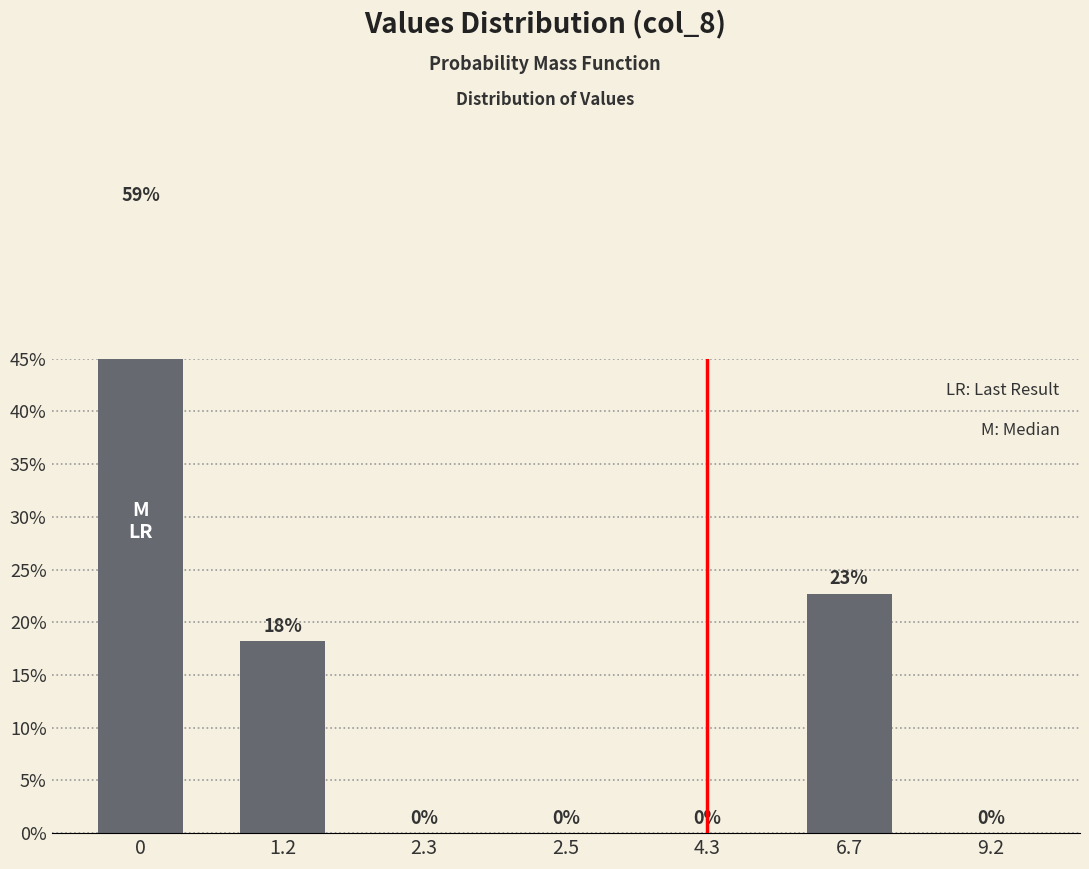

Read the value at 6.7.

0.2